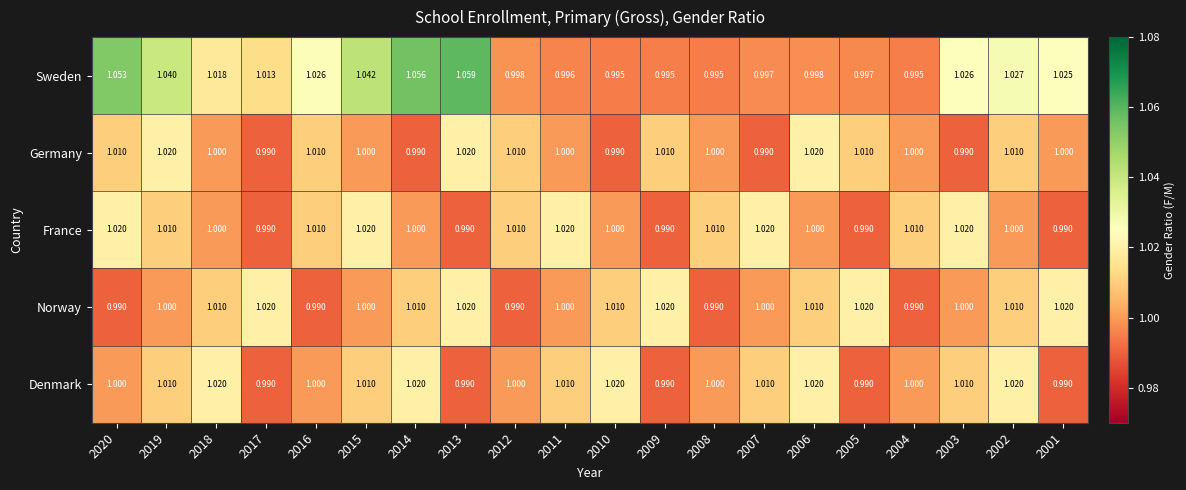

Which series has the widest spread of values?

Sweden